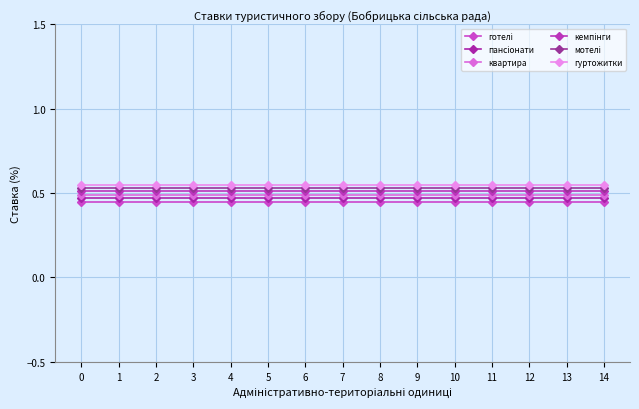

True or false: готелі has more than 2 points higher than both neighbors.

False